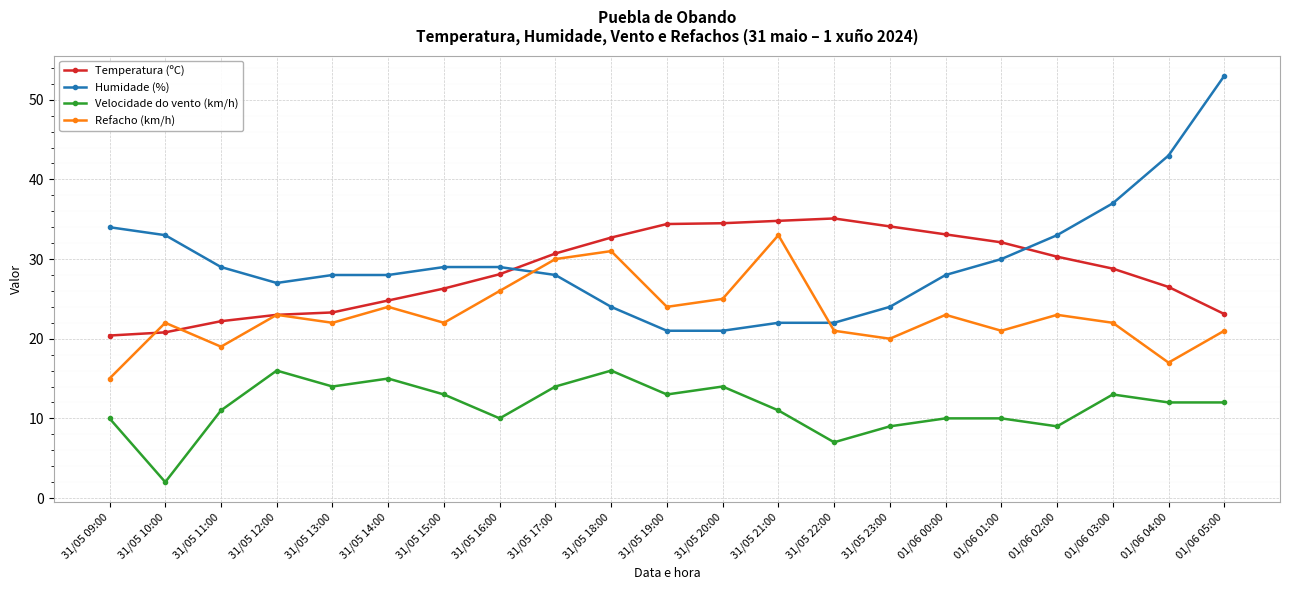

Where is the first local minimum for Refacho (km/h)?

31/05 11:00